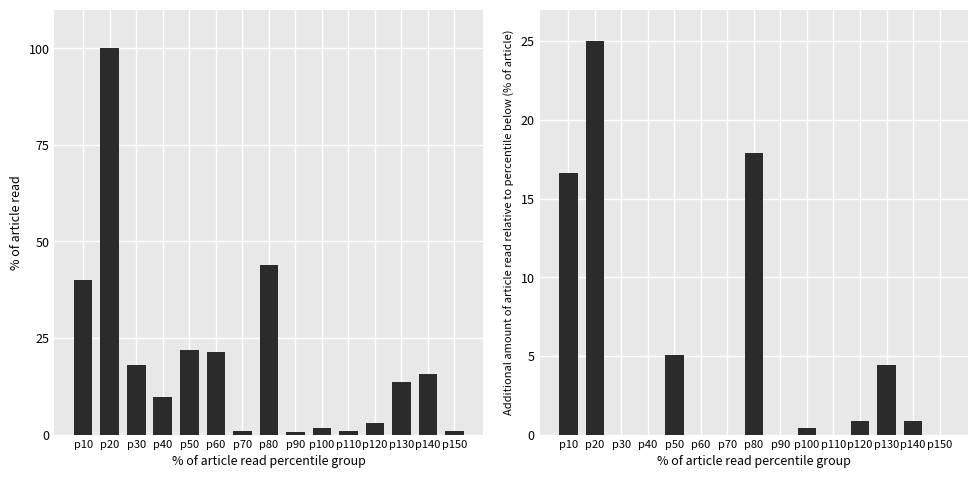

At how many categories does at least one series exceed 66?

1